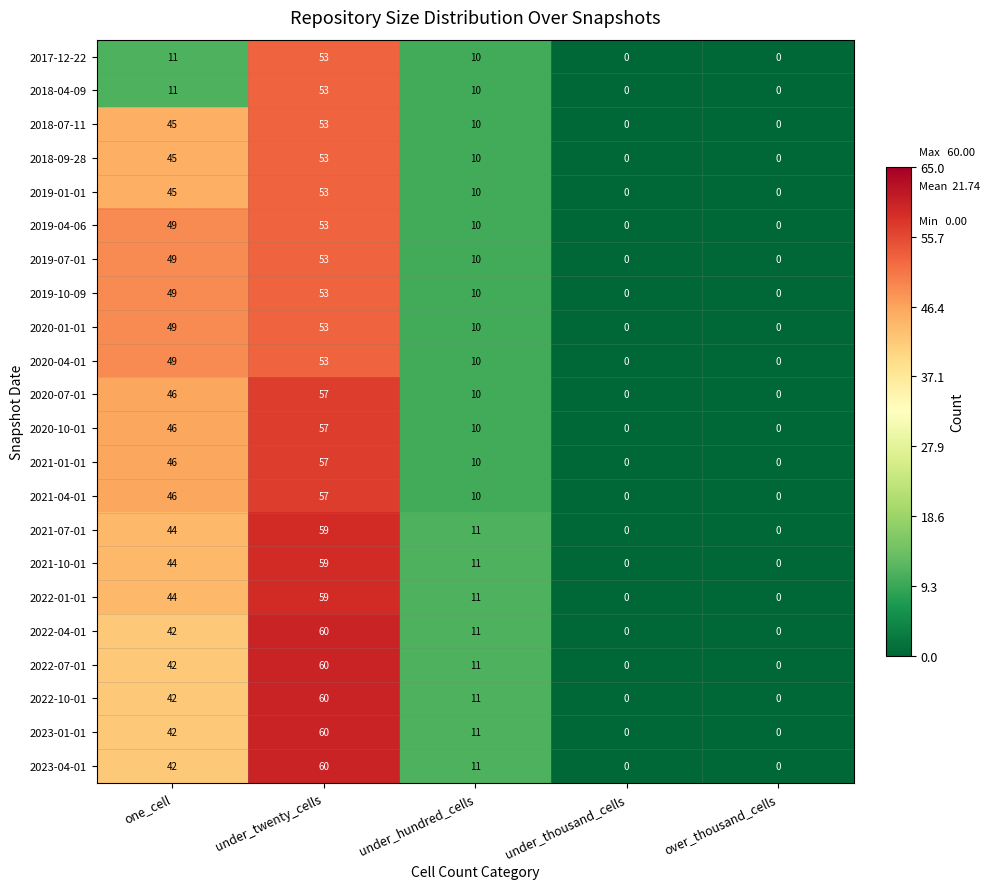

At which label does 2020-01-01 first exceed 10?

one_cell